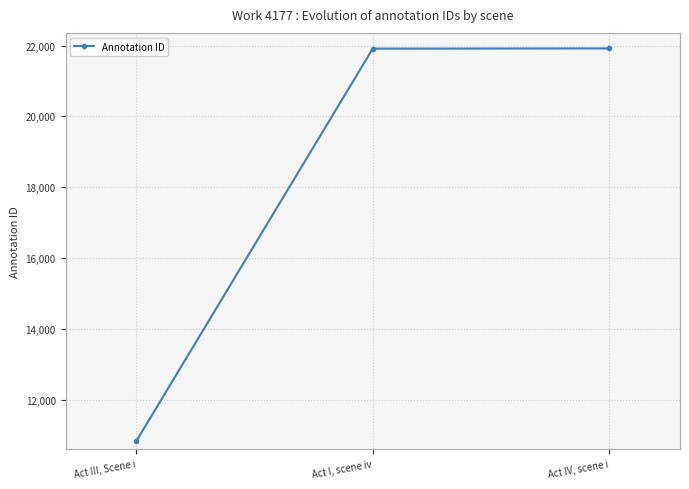

True or false: the data shows 15940 at Act III, Scene i.

False